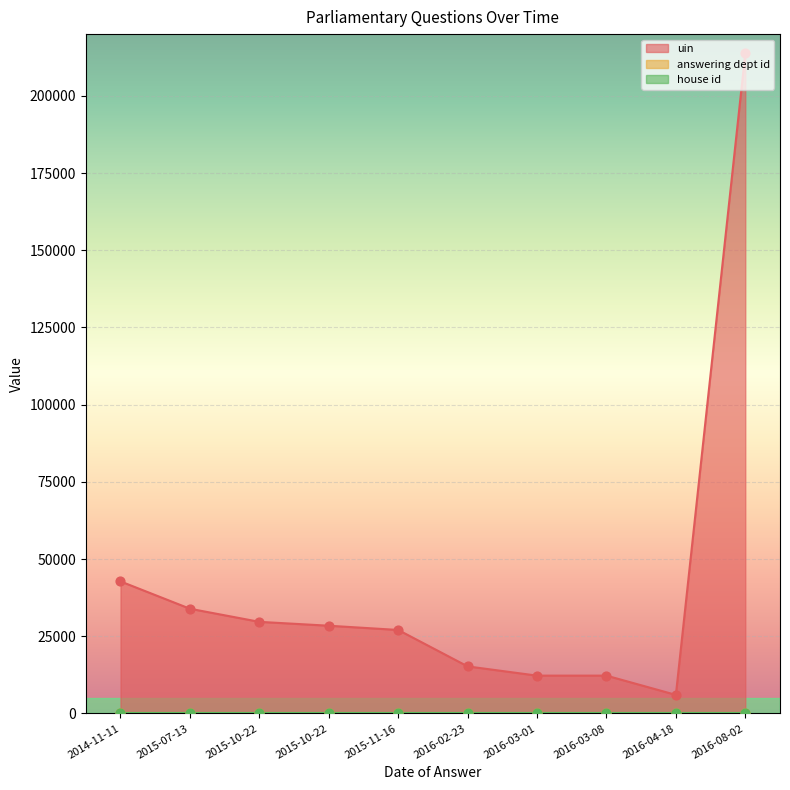

What is the total value across all series at 2016-04-18?

6021